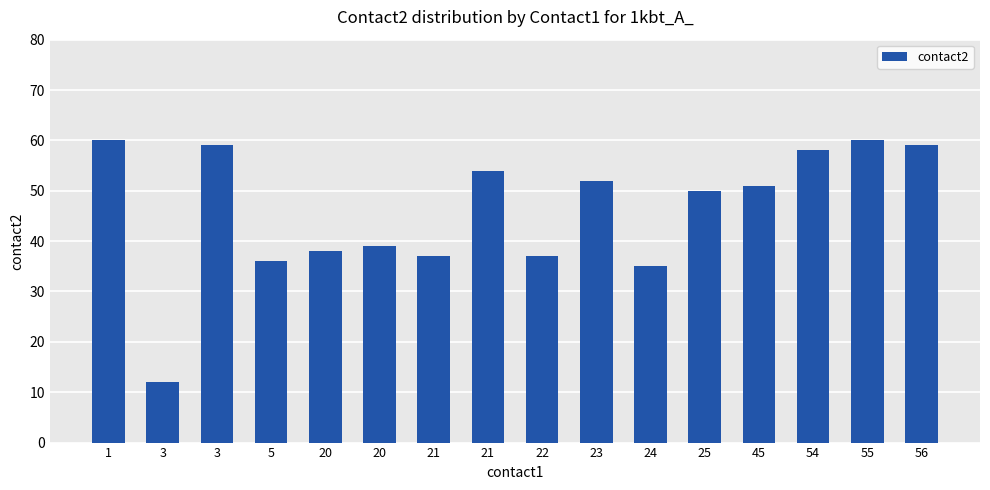

At which label does the data first exceed 51?

1